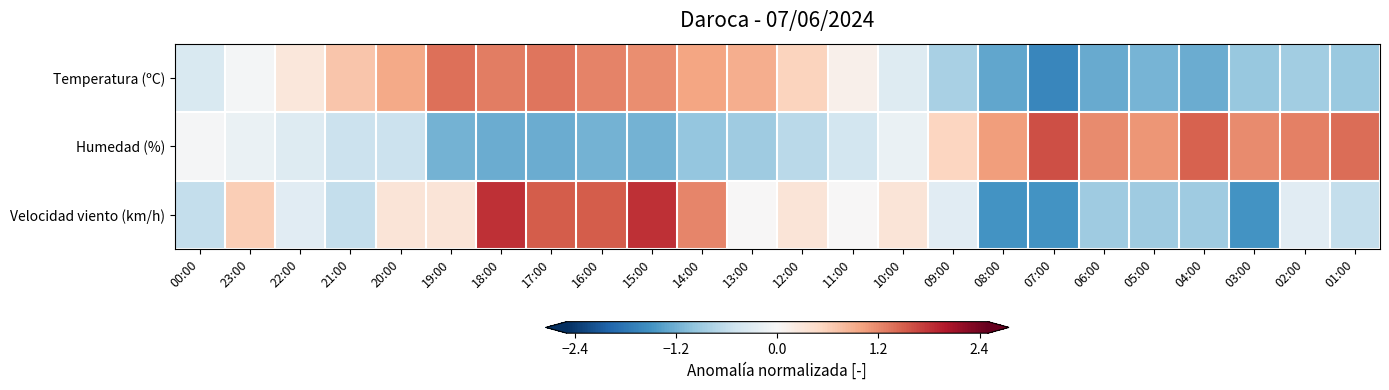

What is the greatest value displayed?

1.8